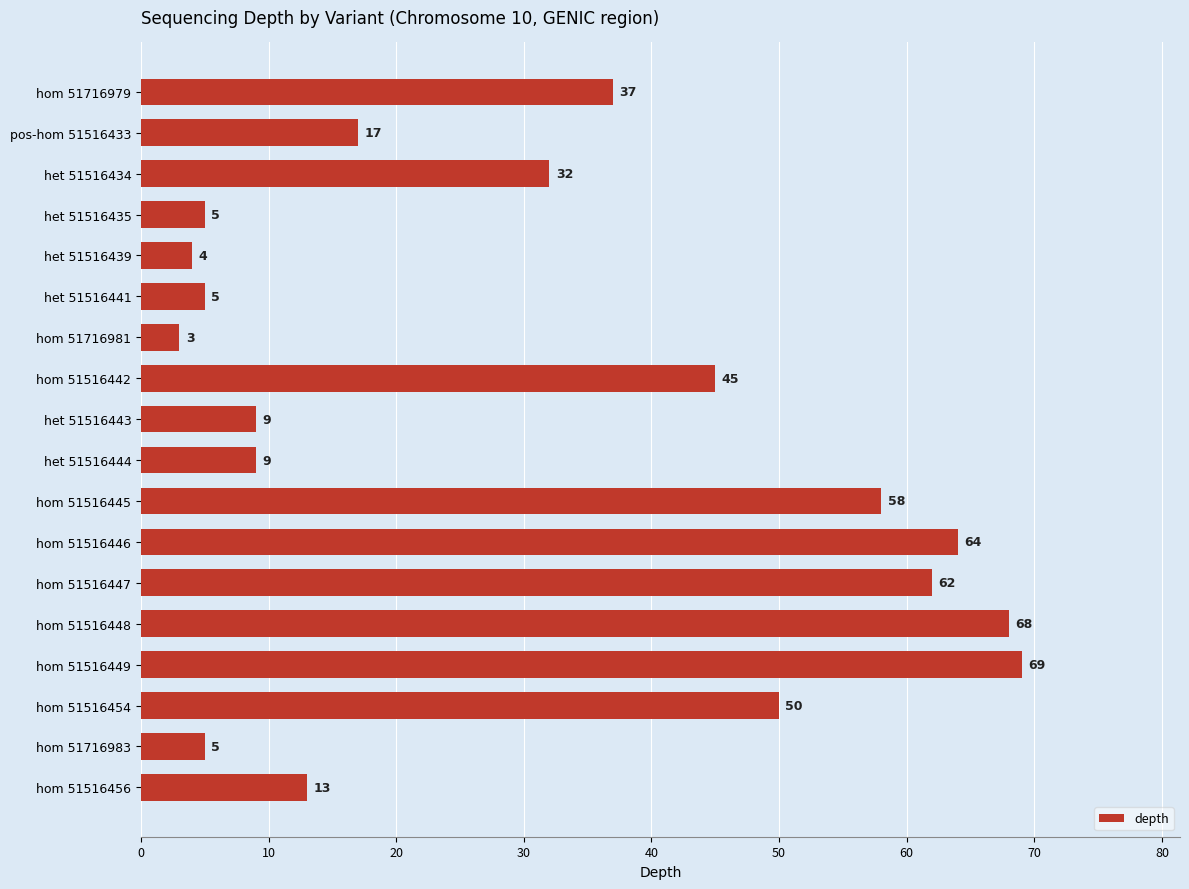

At which category does the chart reach its peak across all series?

hom 51516449